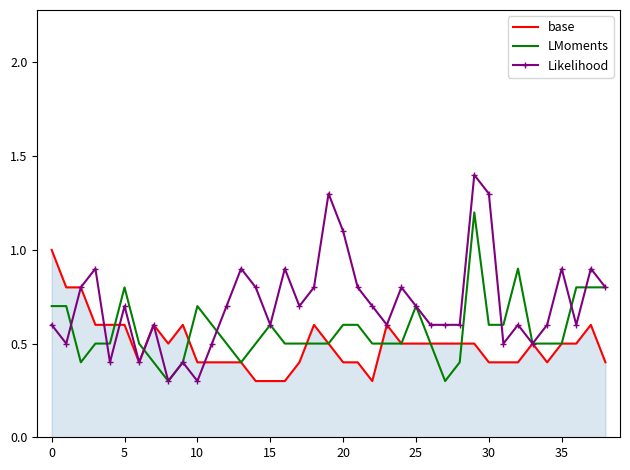

Reading left to right, list all the values displayed in this chart.

base: 1.0	0.8	0.8	0.6	0.6	0.6	0.4	0.6	0.5	0.6	0.4	0.4	0.4	0.4	0.3	0.3	0.3	0.4	0.6	0.5	0.4	0.4	0.3	0.6	0.5	0.5	0.5	0.5	0.5	0.5	0.4	0.4	0.4	0.5	0.4	0.5	0.5	0.6	0.4
LMoments: 0.7	0.7	0.4	0.5	0.5	0.8	0.5	0.4	0.3	0.4	0.7	0.6	0.5	0.4	0.5	0.6	0.5	0.5	0.5	0.5	0.6	0.6	0.5	0.5	0.5	0.7	0.5	0.3	0.4	1.2	0.6	0.6	0.9	0.5	0.5	0.5	0.8	0.8	0.8
Likelihood: 0.6	0.5	0.8	0.9	0.4	0.7	0.4	0.6	0.3	0.4	0.3	0.5	0.7	0.9	0.8	0.6	0.9	0.7	0.8	1.3	1.1	0.8	0.7	0.6	0.8	0.7	0.6	0.6	0.6	1.4	1.3	0.5	0.6	0.5	0.6	0.9	0.6	0.9	0.8